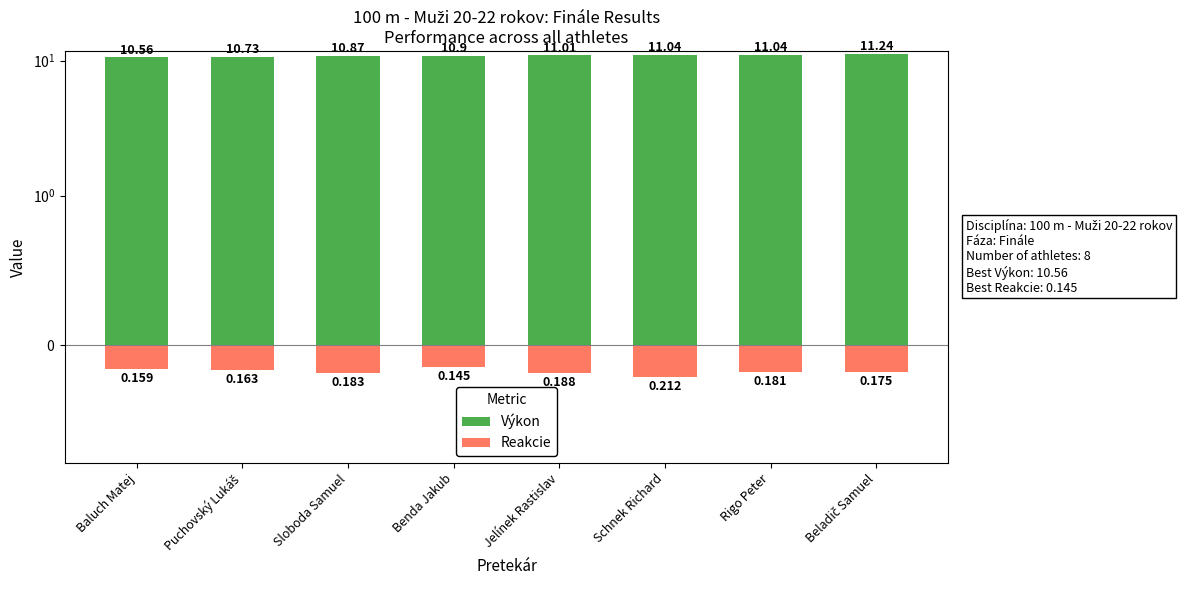

At which category is the sum across all series the highest?

Beladič Samuel